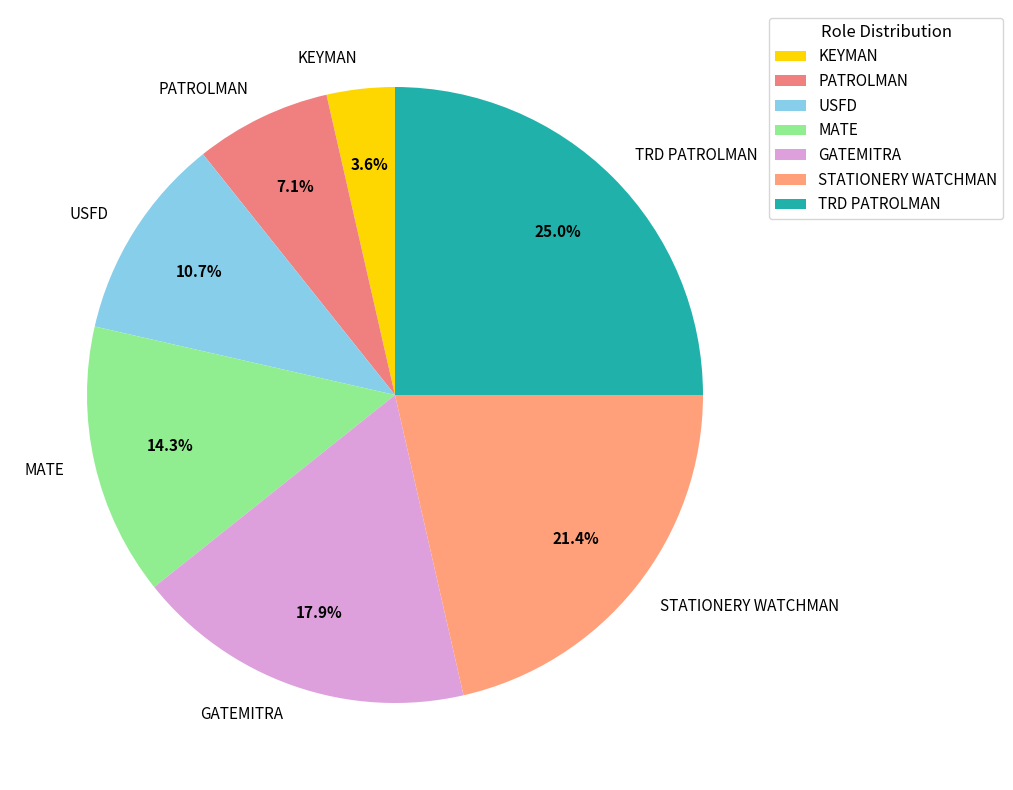

What is the total percentage of MATE and STATIONERY WATCHMAN?

35.7%